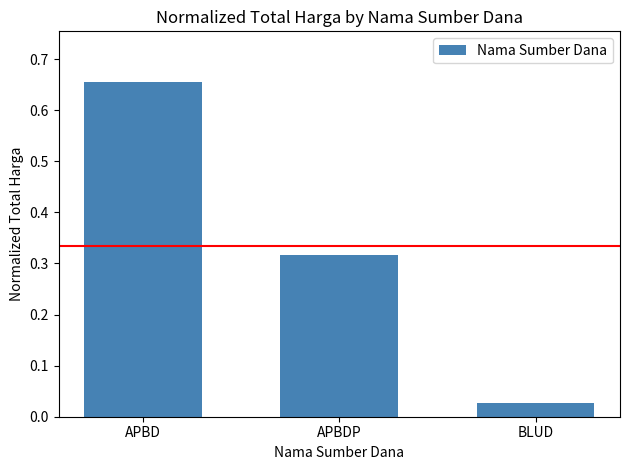

What is the change in value from APBDP to BLUD?

-0.3